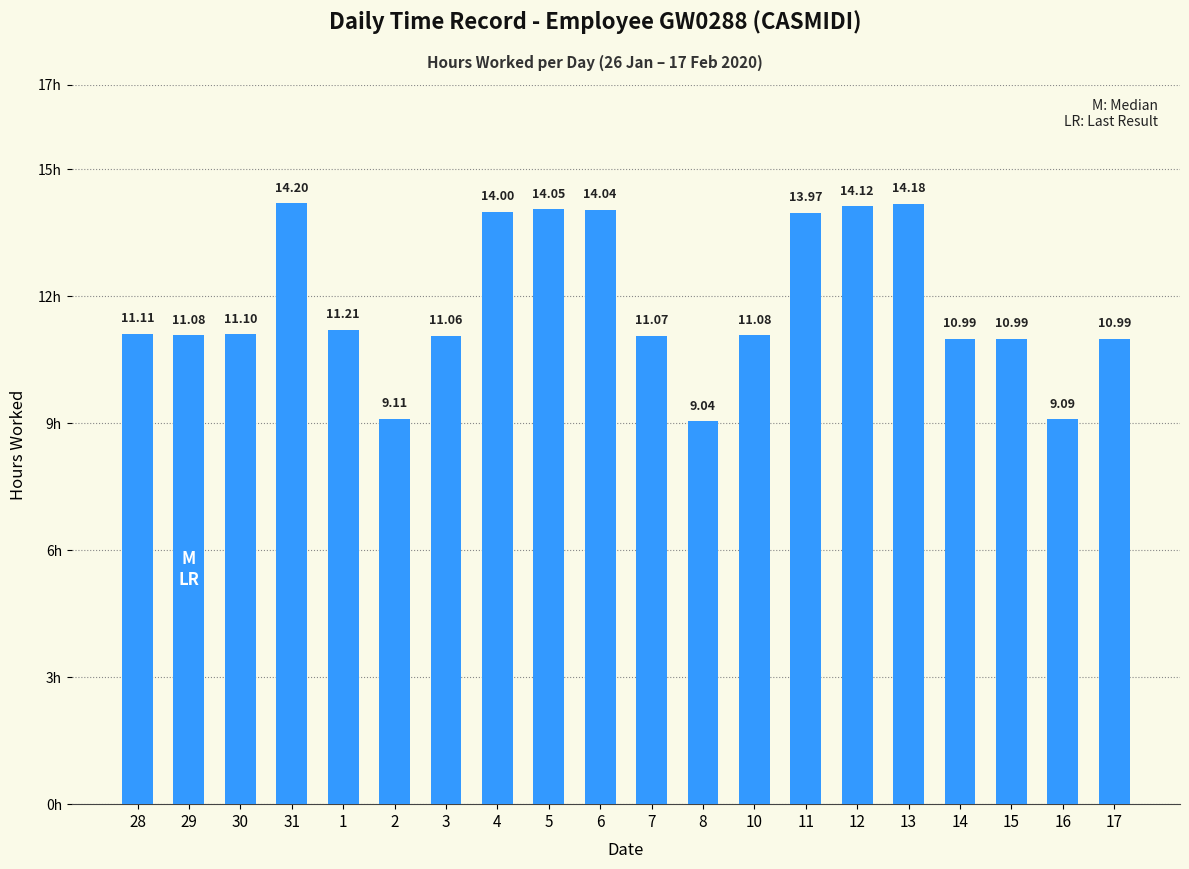

Does the chart contain stacked bars?

No